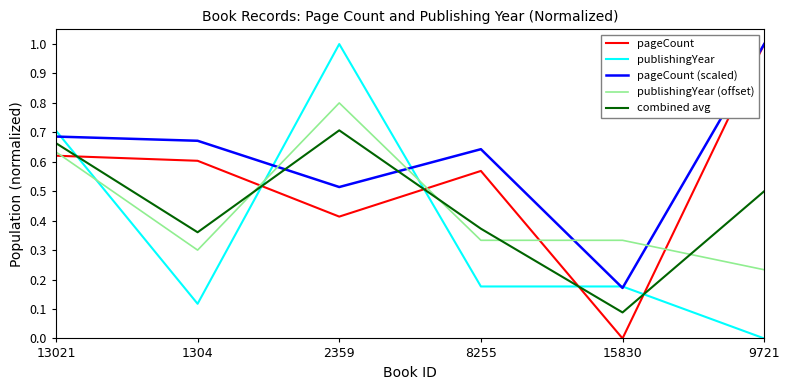

What position from the left is 8255?

4